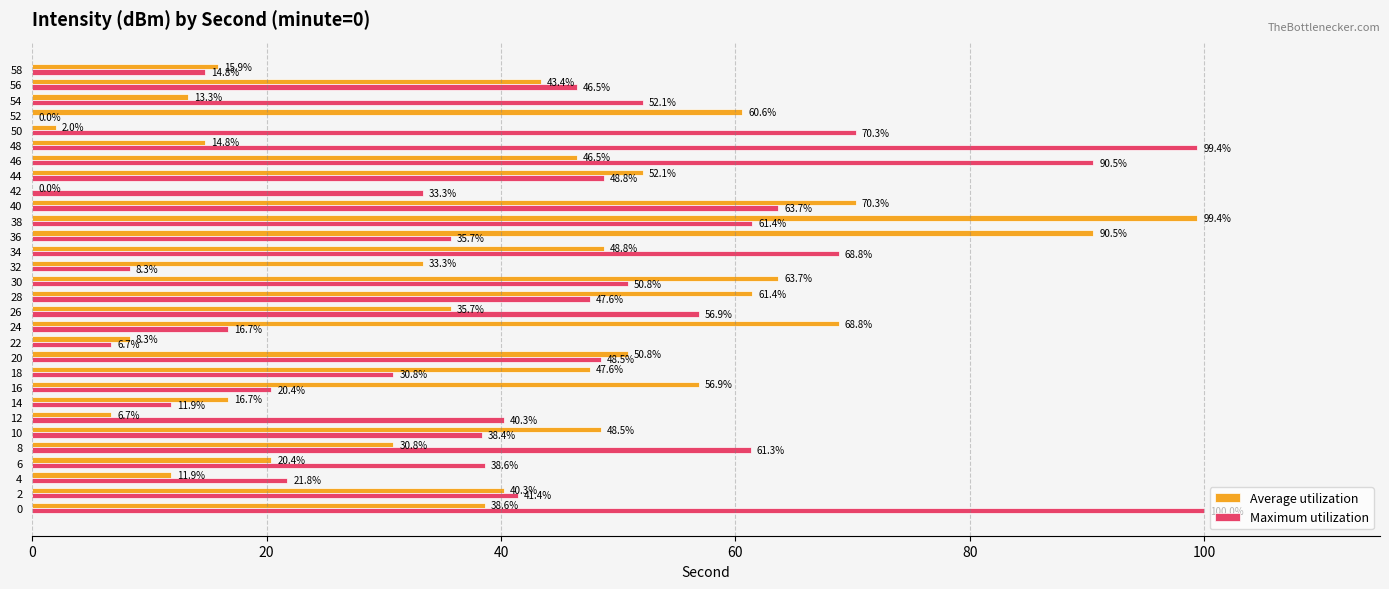

True or false: Maximum utilization has a value of 29.9 at 54.

False